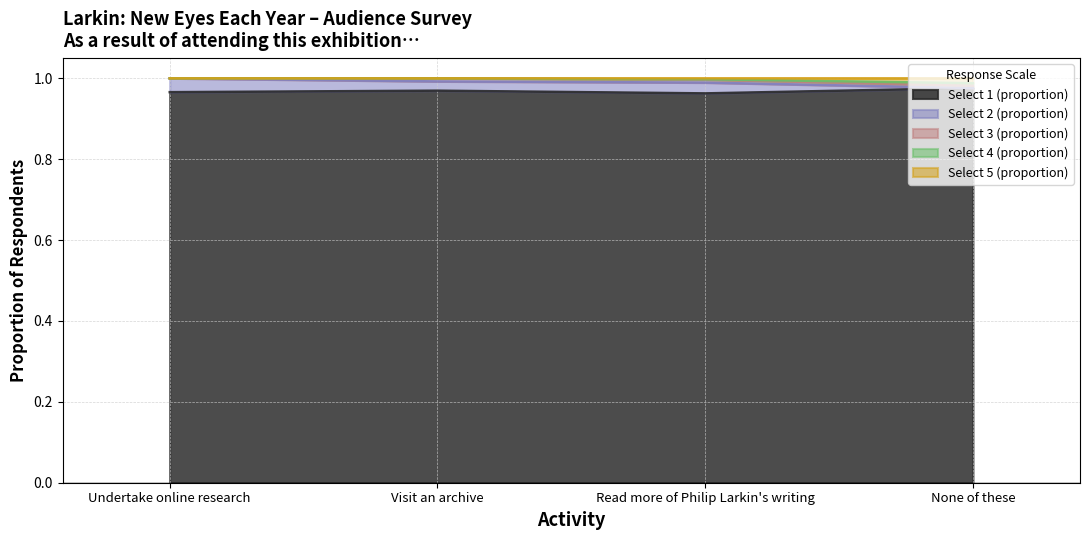

How many data points does each series have?

4